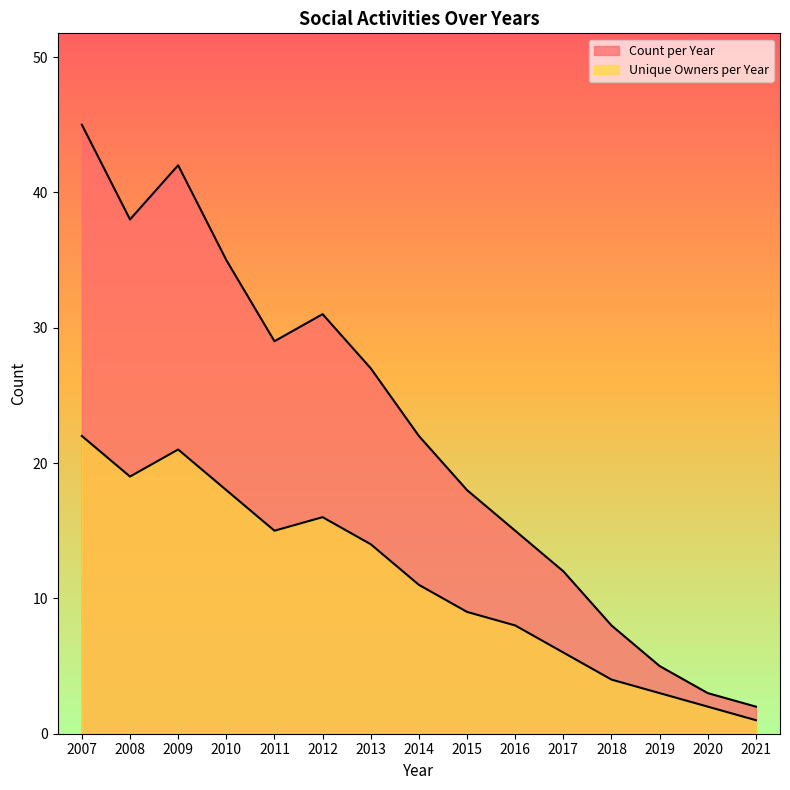

Count the number of categories in the chart.

15